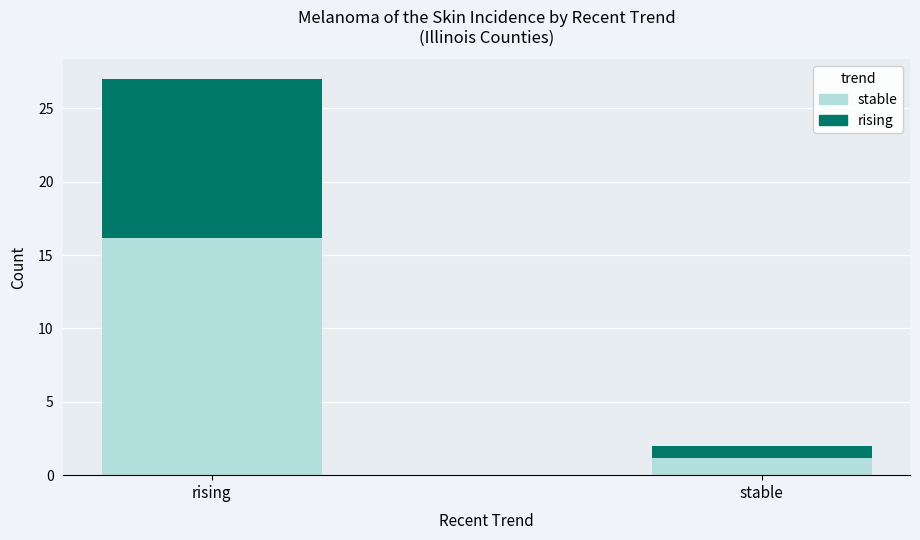

Reading right to left, list the values for the stable series.

stable=1.2	rising=16.2